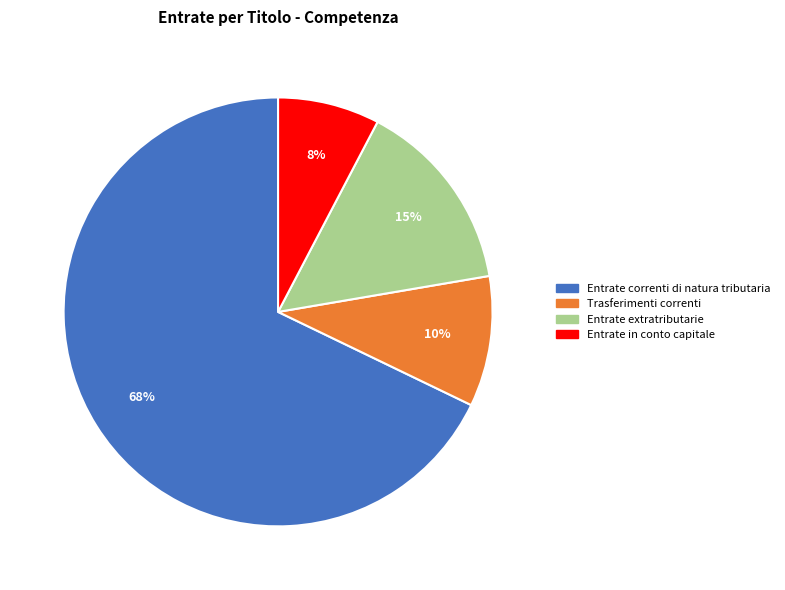

Is there a majority slice in this chart?

Yes